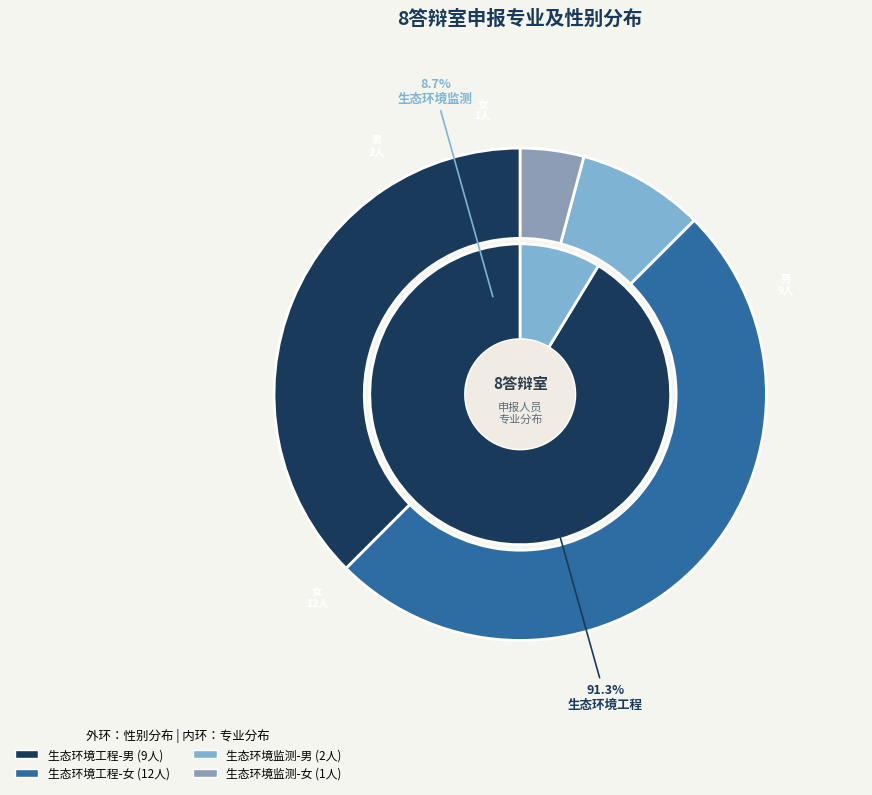

How many segments does this pie chart have?

2